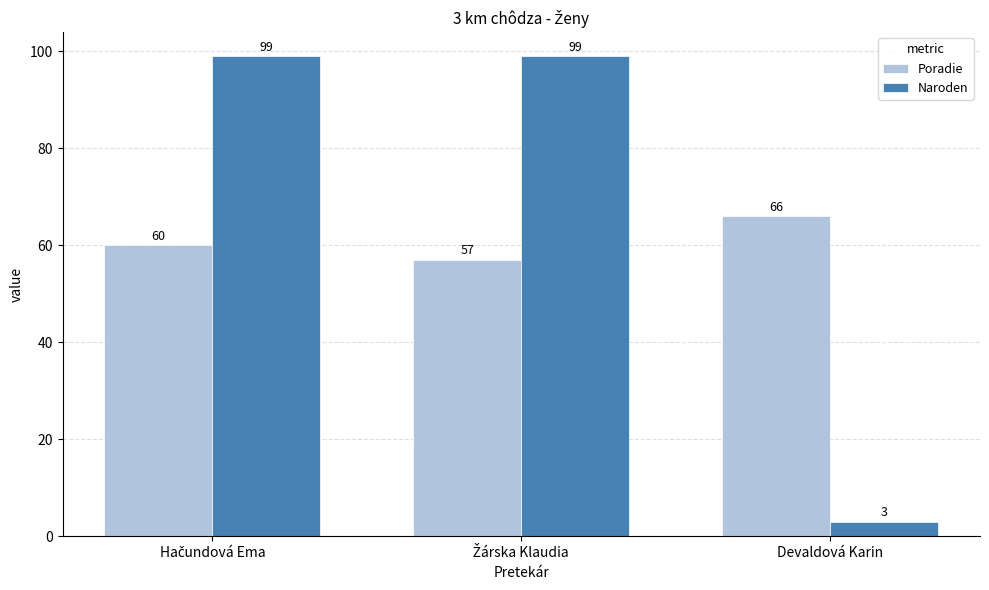

What is the difference between the second highest and minimum values in the Naroden series?

96